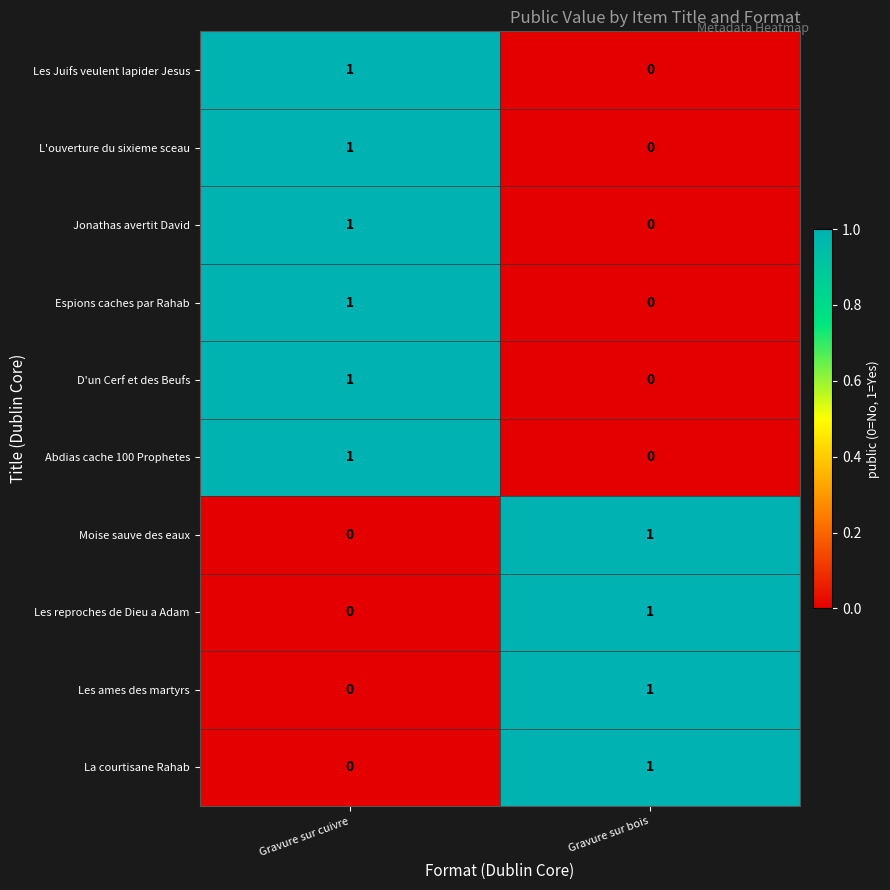

Is it true that Les ames des martyrs equals 0 at Gravure sur cuivre?

True